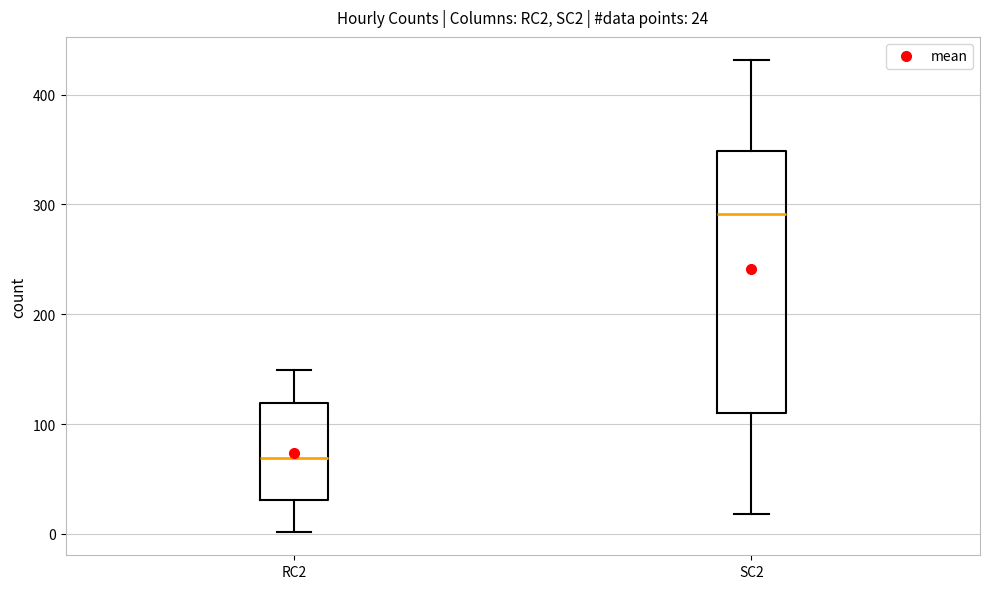

Which box is the tallest, from its lower edge to its upper edge?

SC2